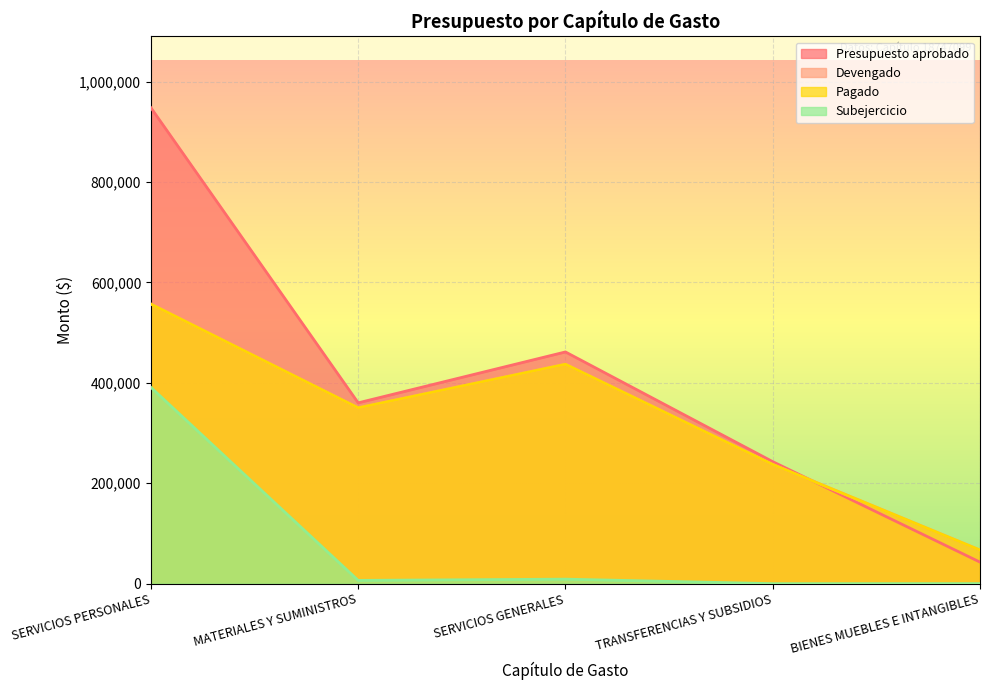

Which series has the largest total across all categories?

Presupuesto aprobado